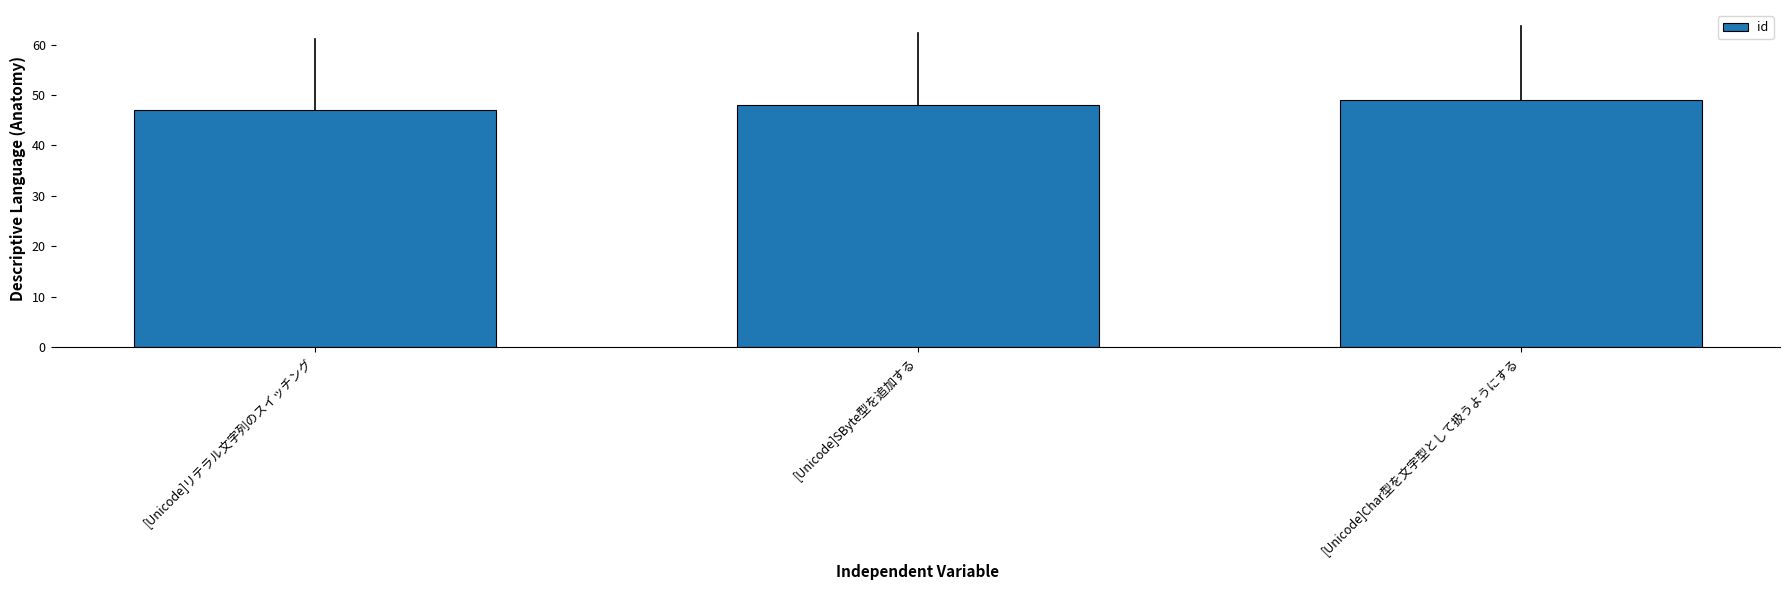

What is the difference between the values at [Unicode]Char型を文字型として扱うようにする and [Unicode]SByte型を追加する?

1